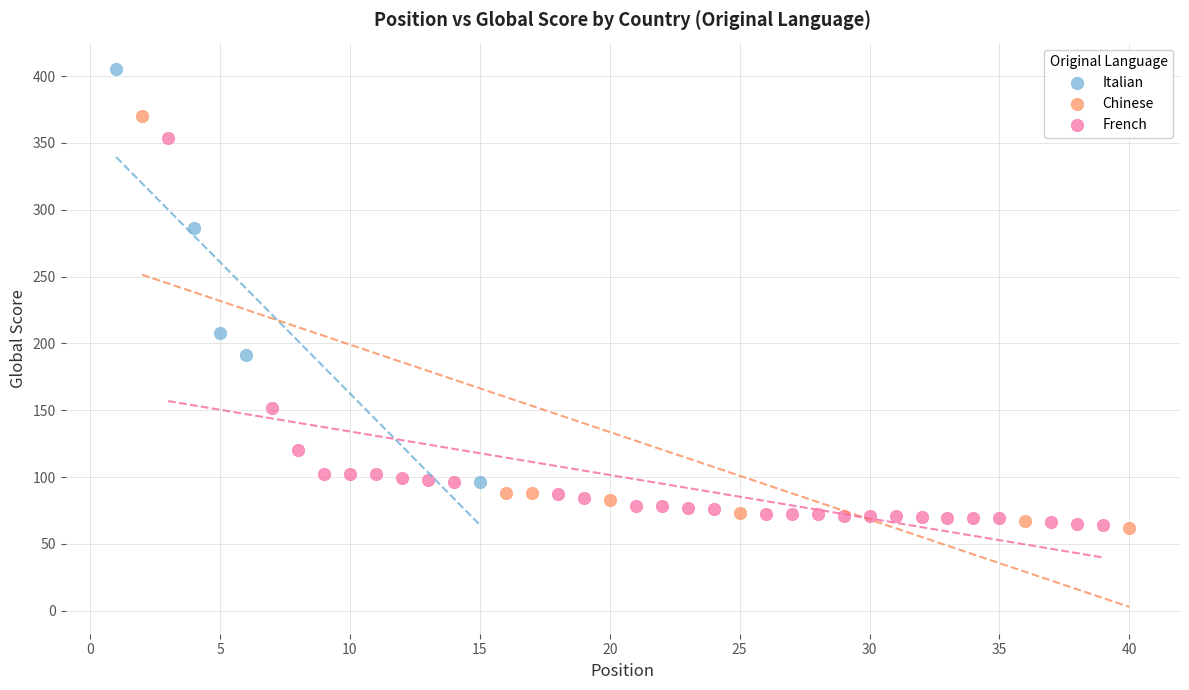

What are all the series names shown in the legend?

Italian, Chinese, French